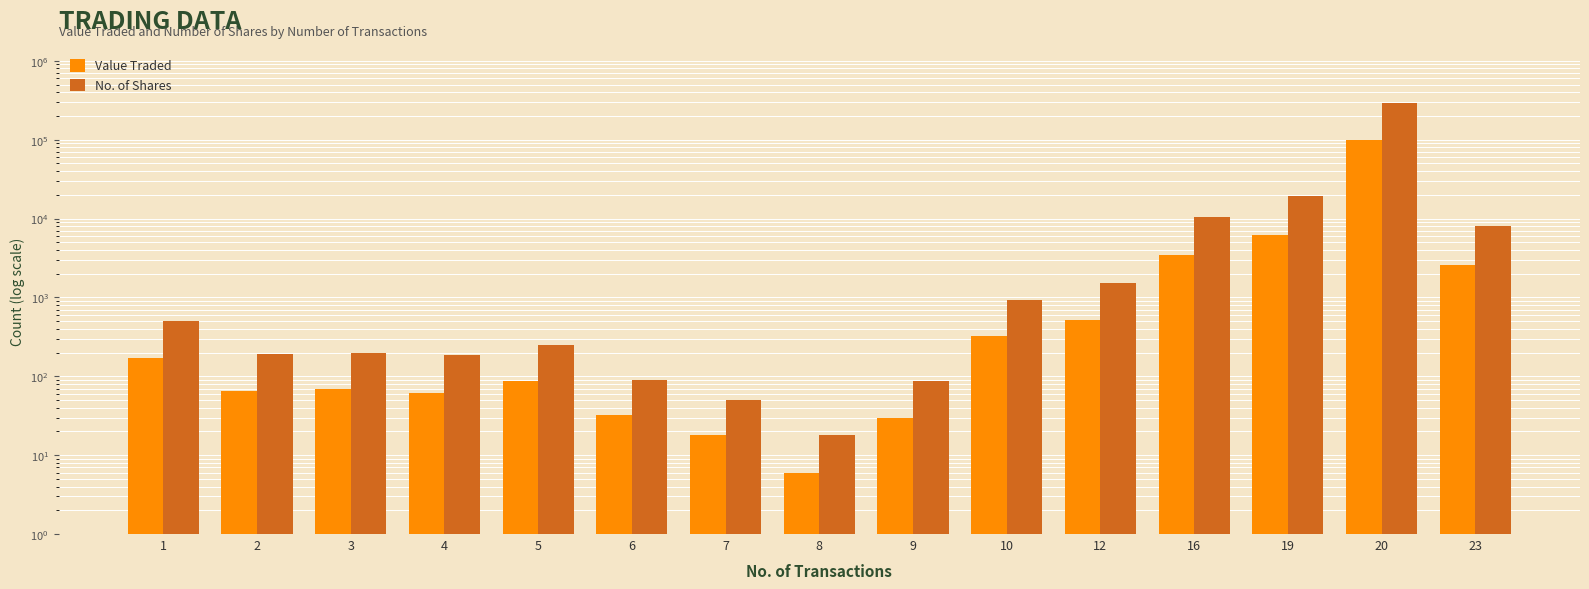

Which series has the largest range (max minus min)?

No. of Shares